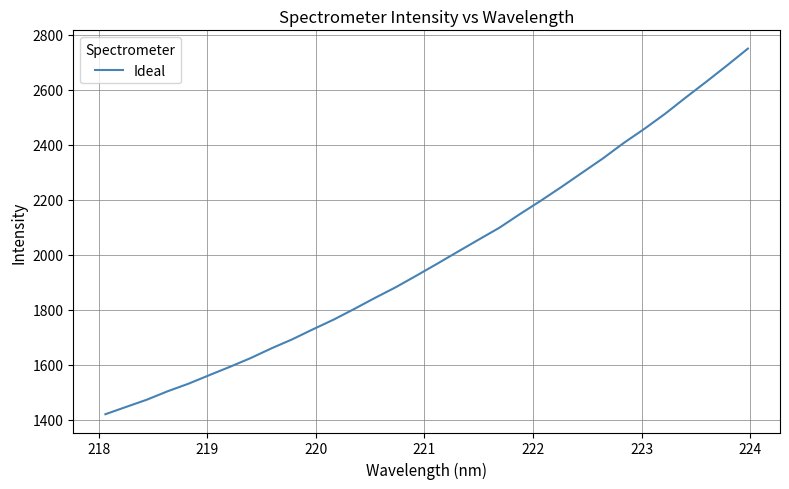

What is the greatest value displayed?

2749.6